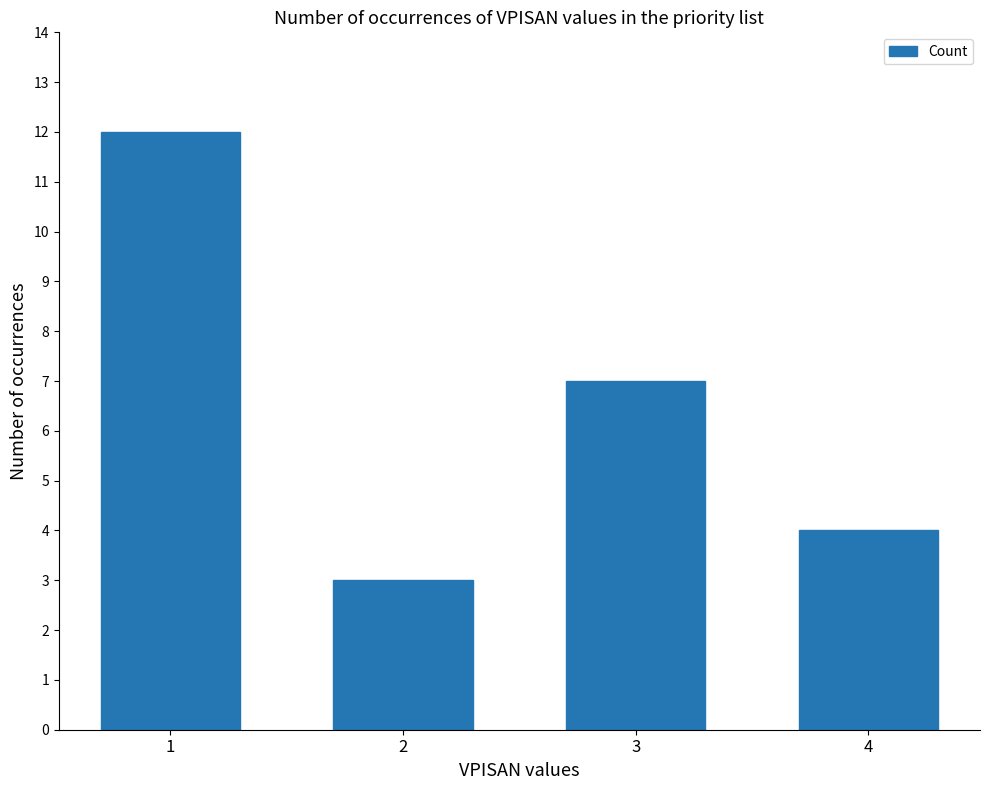

What is the sum of all values?

26